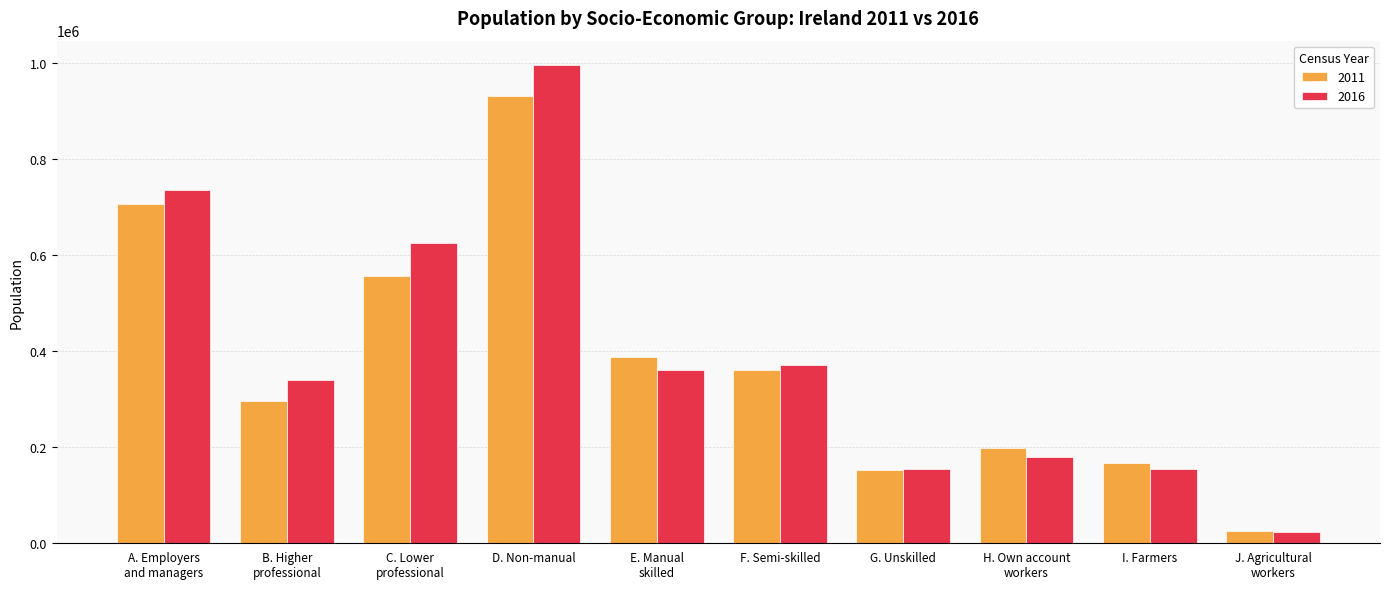

What position from the left is E. Manual
skilled?

5